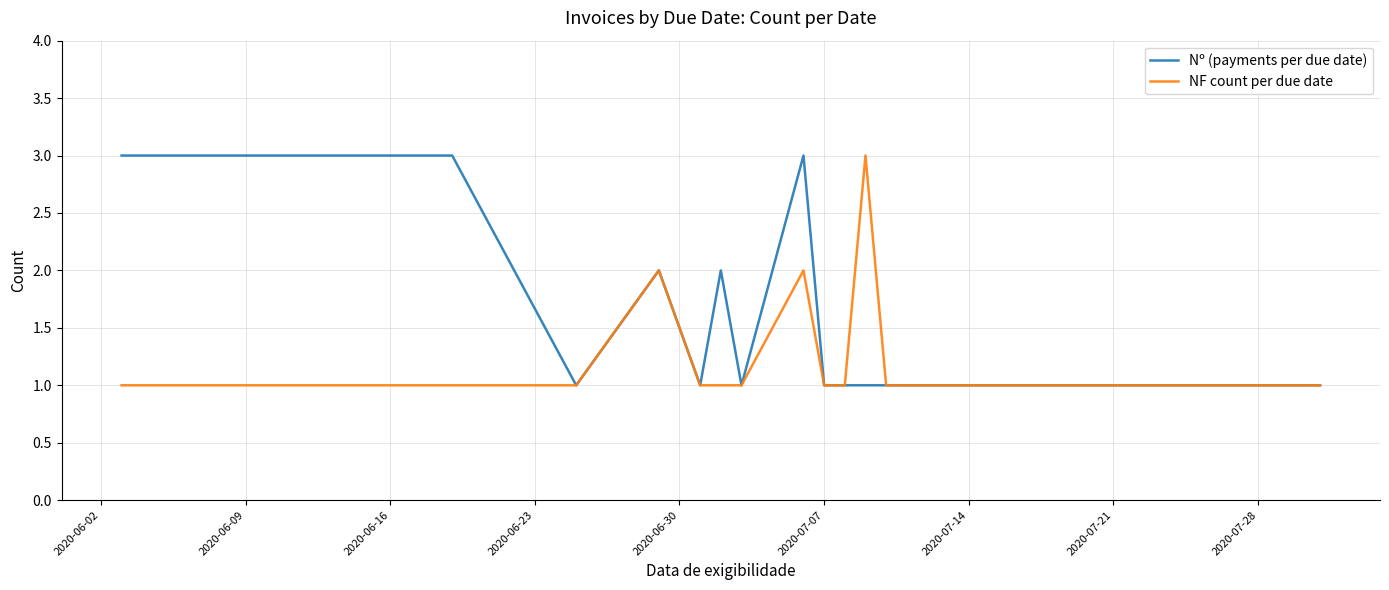

What is the maximum value shown in the chart?

3